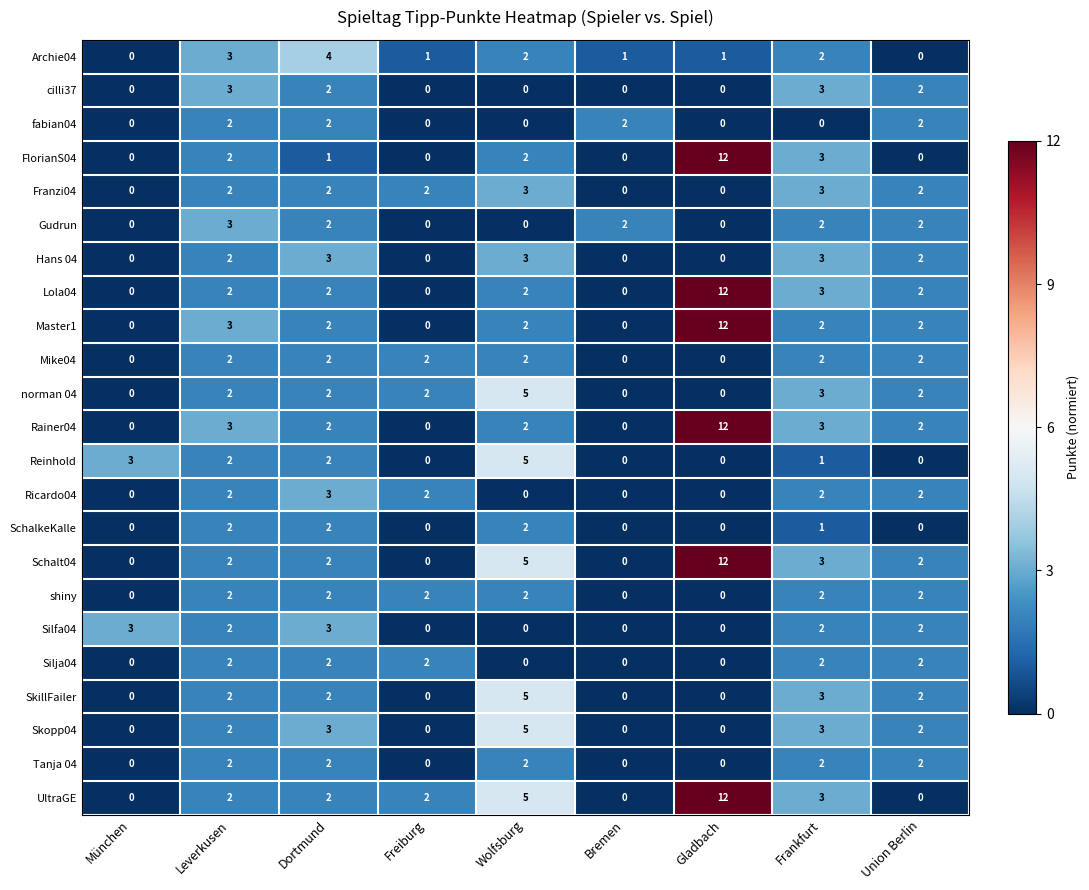

The Gudrun series shows 3 at Leverkusen. True or false?

True